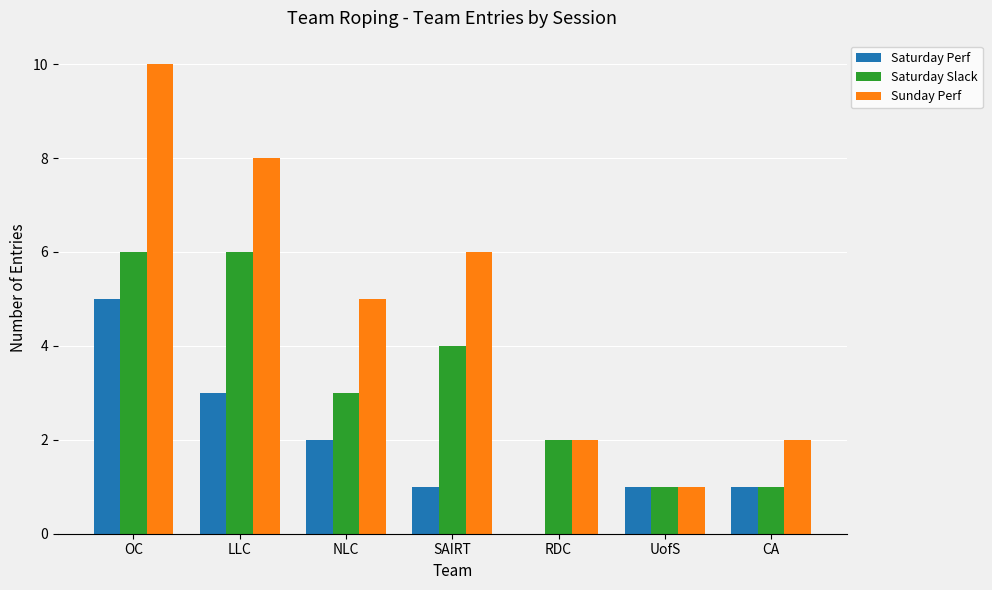

What is the highest value of the Saturday Slack series?

6